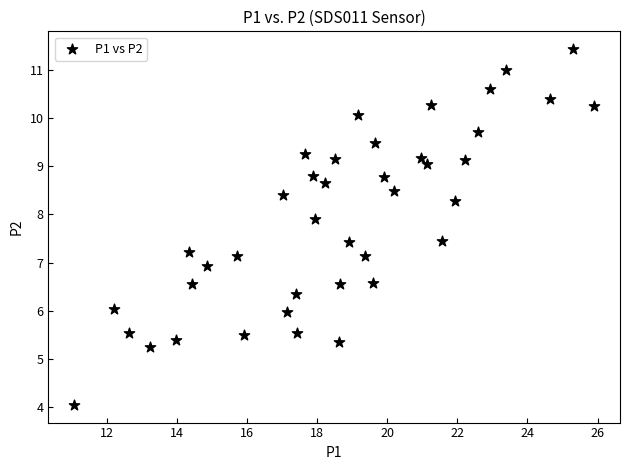

What is the range of Y values (max minus min)?

7.4